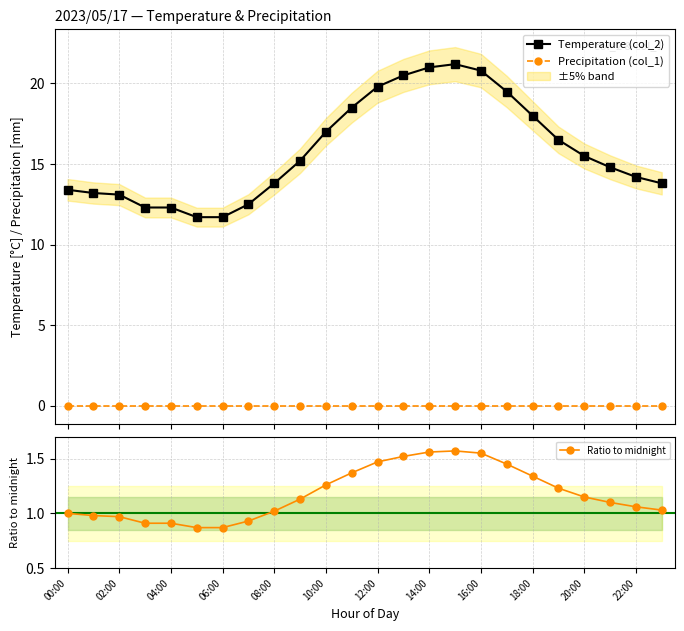

True or false: Ratio to midnight and Temperature (col_2) cross at least once.

False